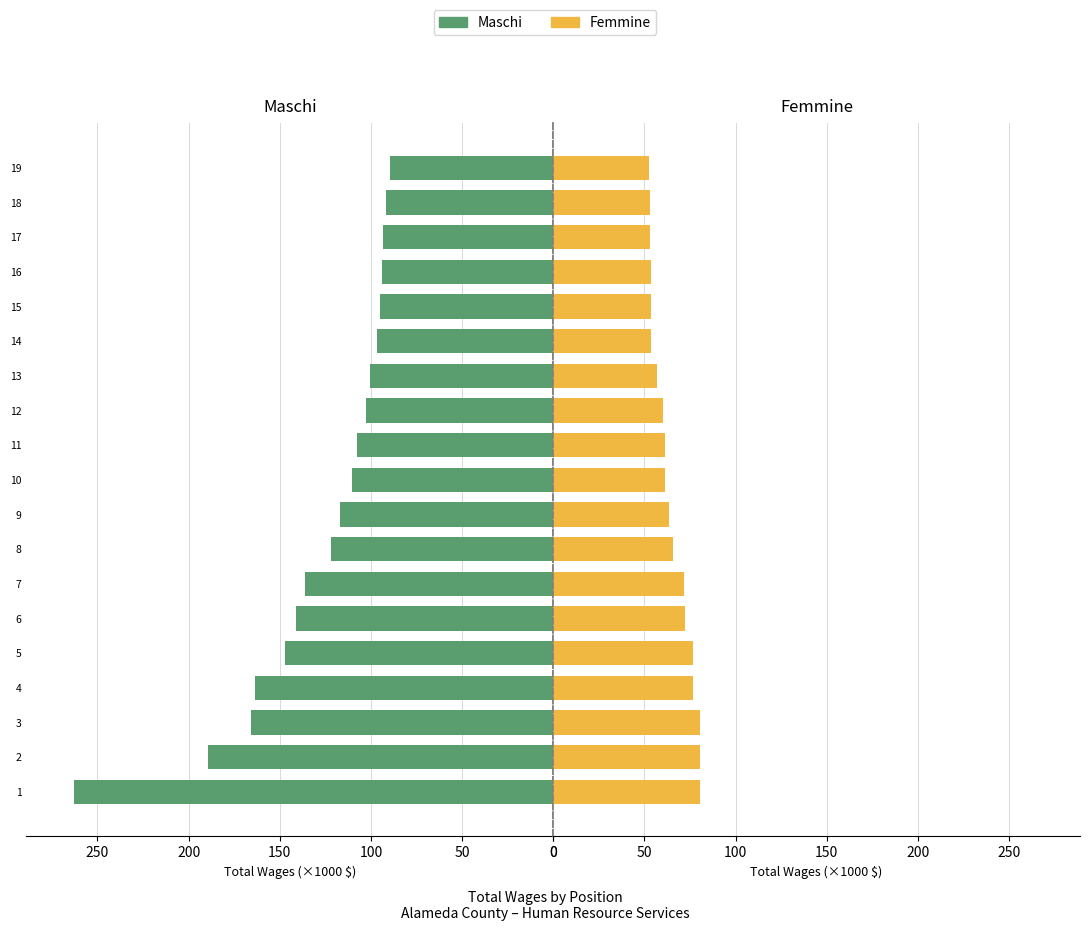

At how many categories does at least one series exceed 82?

19